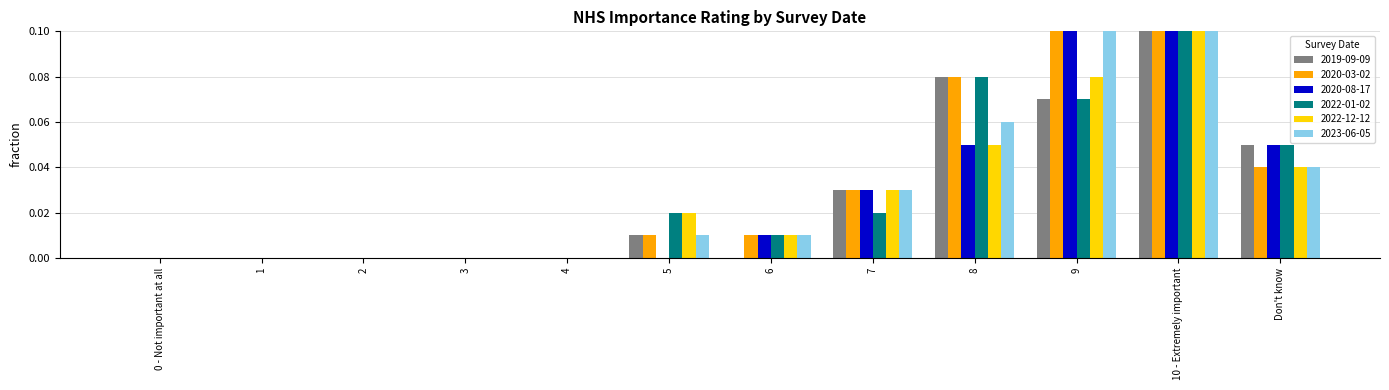

What is the greatest value displayed?

0.8